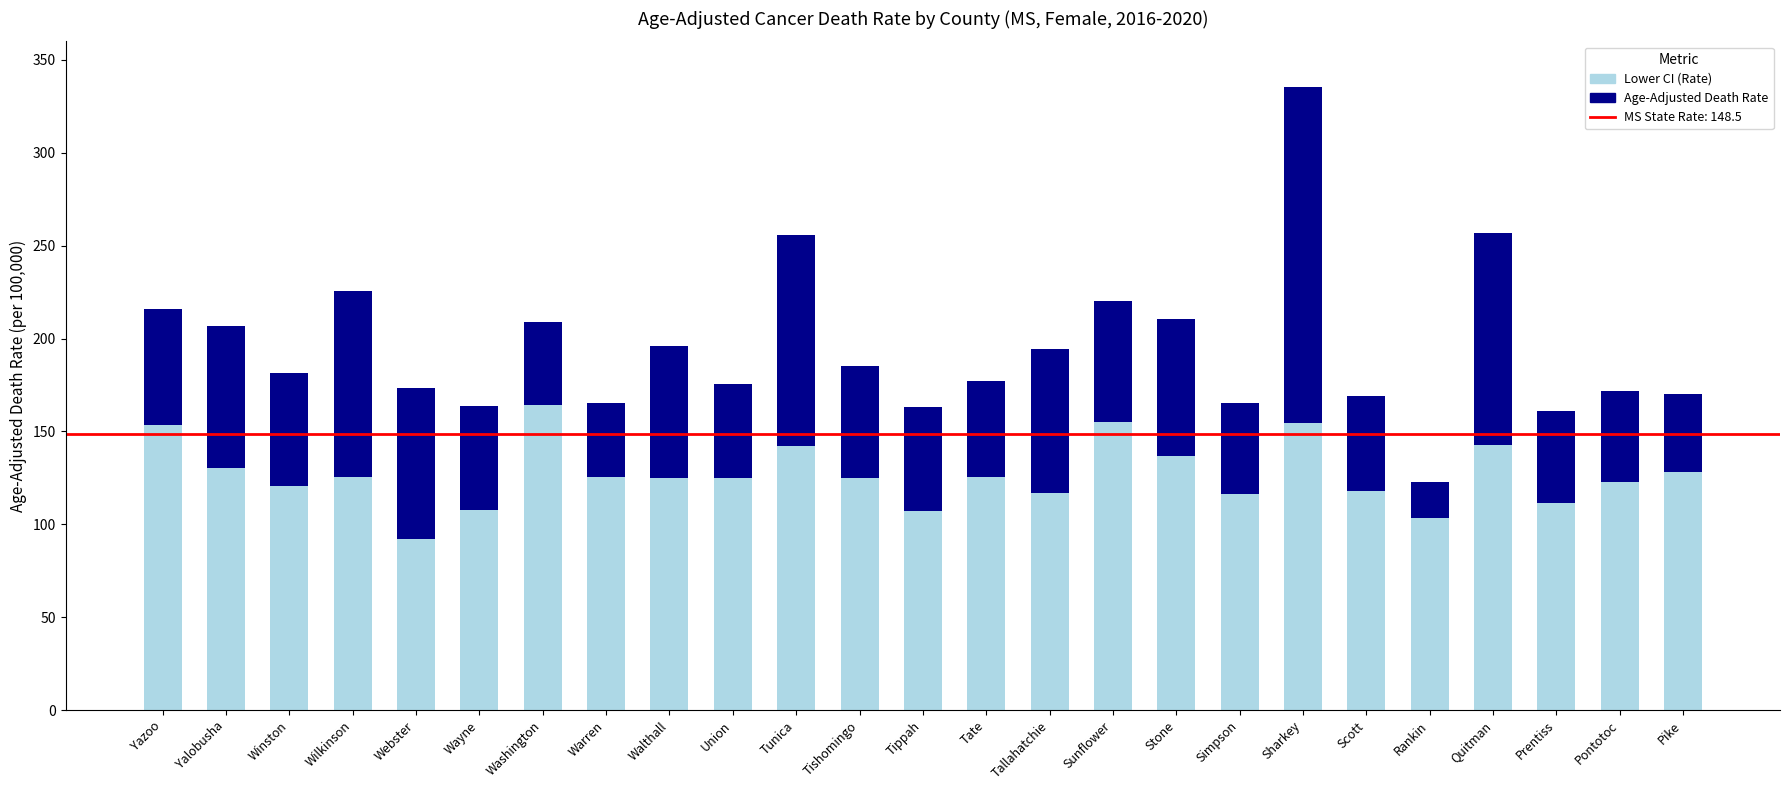

What is the total value across all series at Washington?

208.9